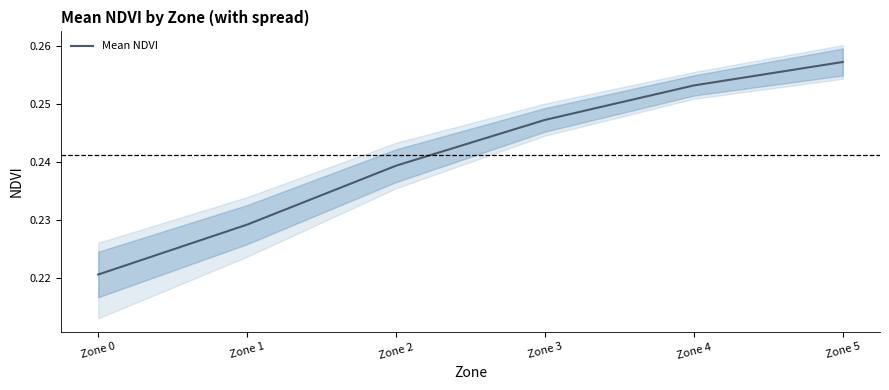

What is the greatest value displayed?

0.3